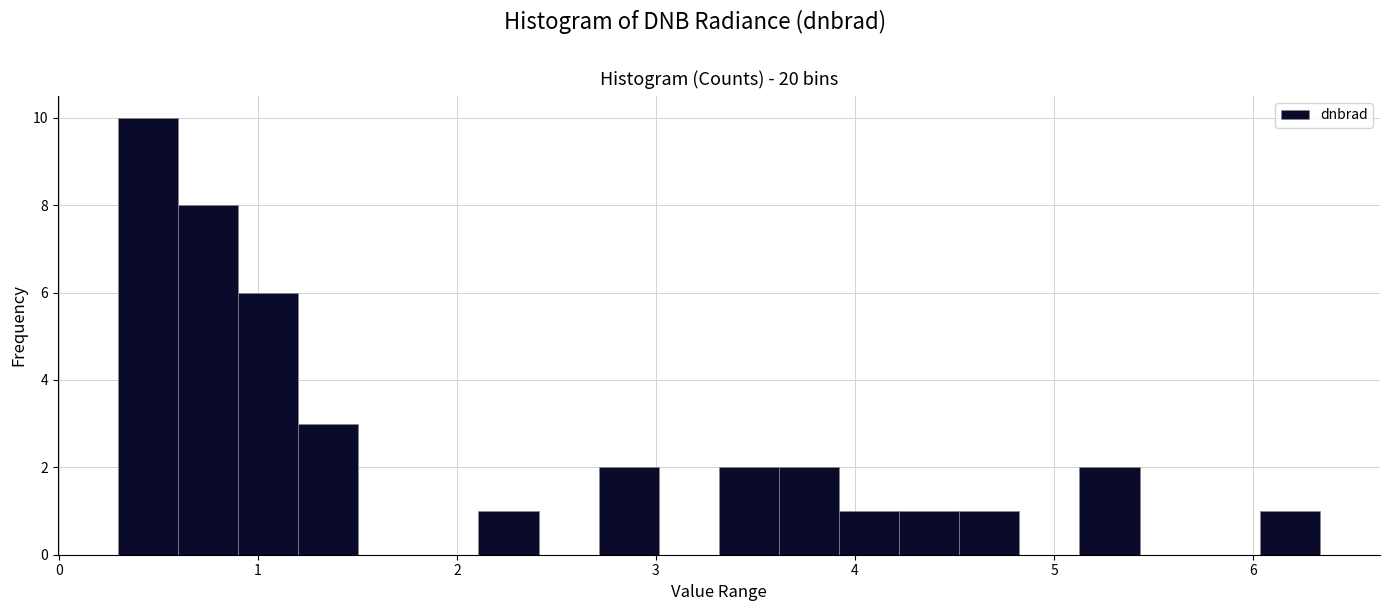

Around what value on the x-axis is the tallest bar? Give the approximate position of its centre, as read against the axis.

0.4